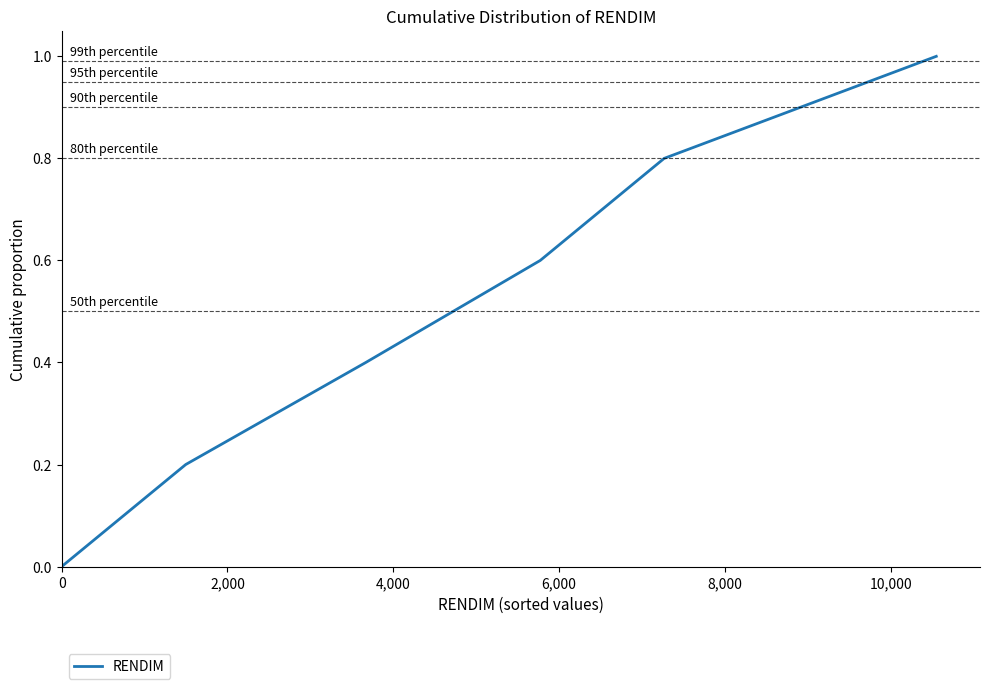

Is this an area chart (filled region under the line)?

No